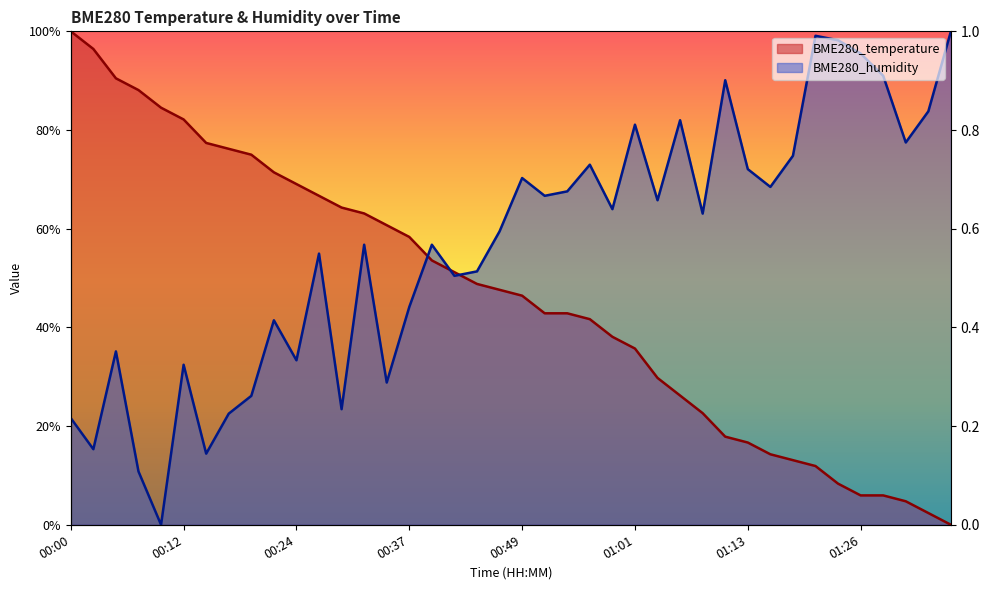

How many data points in BME280_humidity are above 0?

39